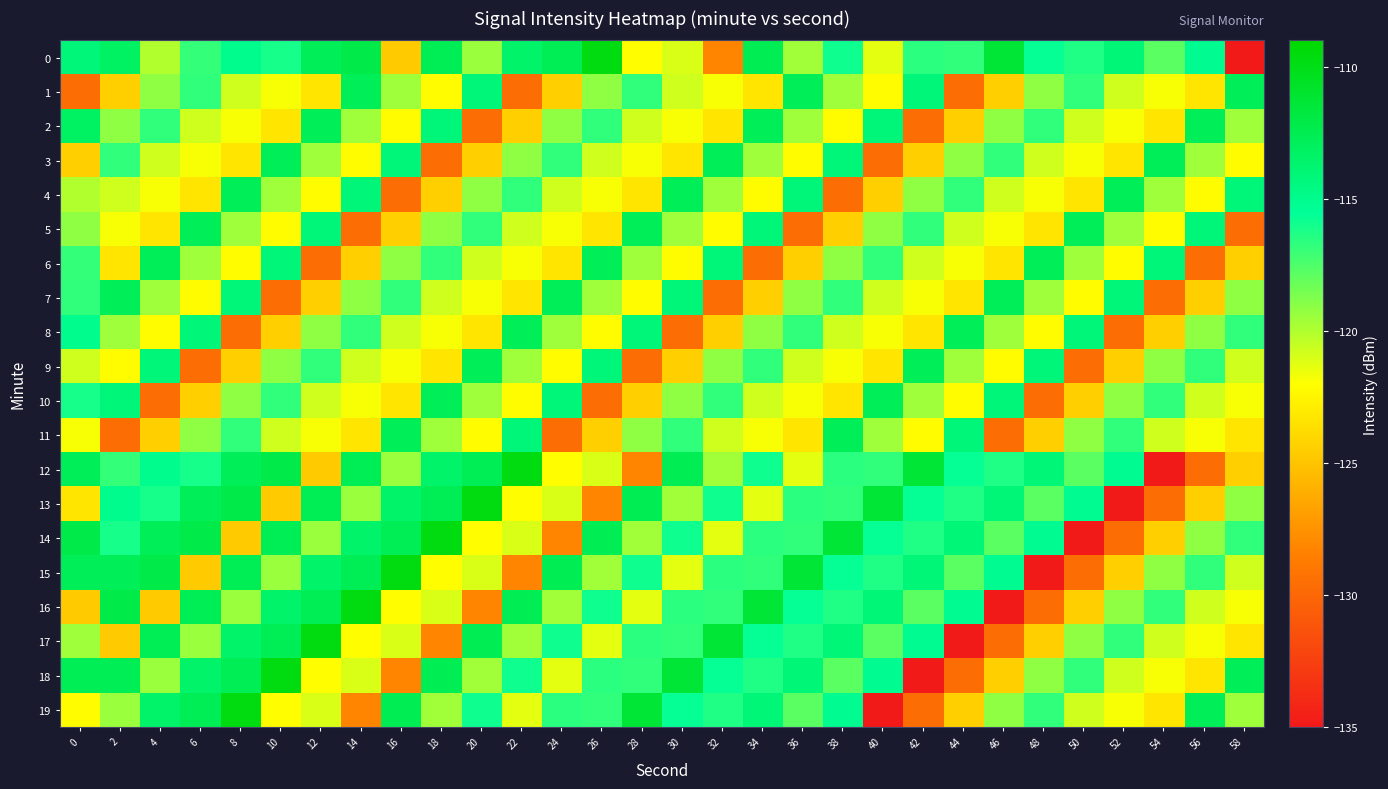

What is the maximum value shown in the chart?

-109.7